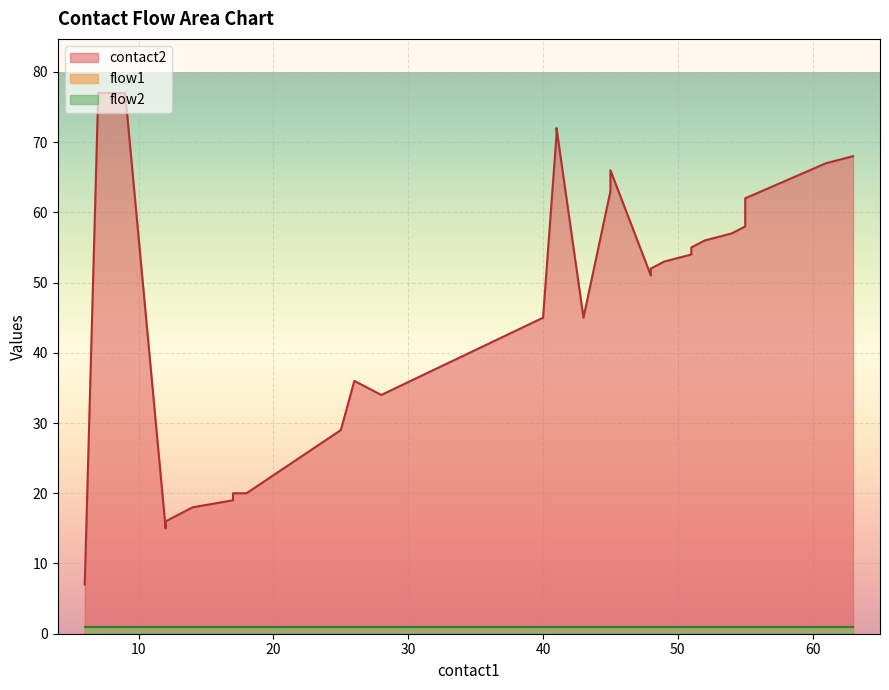

At how many categories does at least one series exceed 6?

31